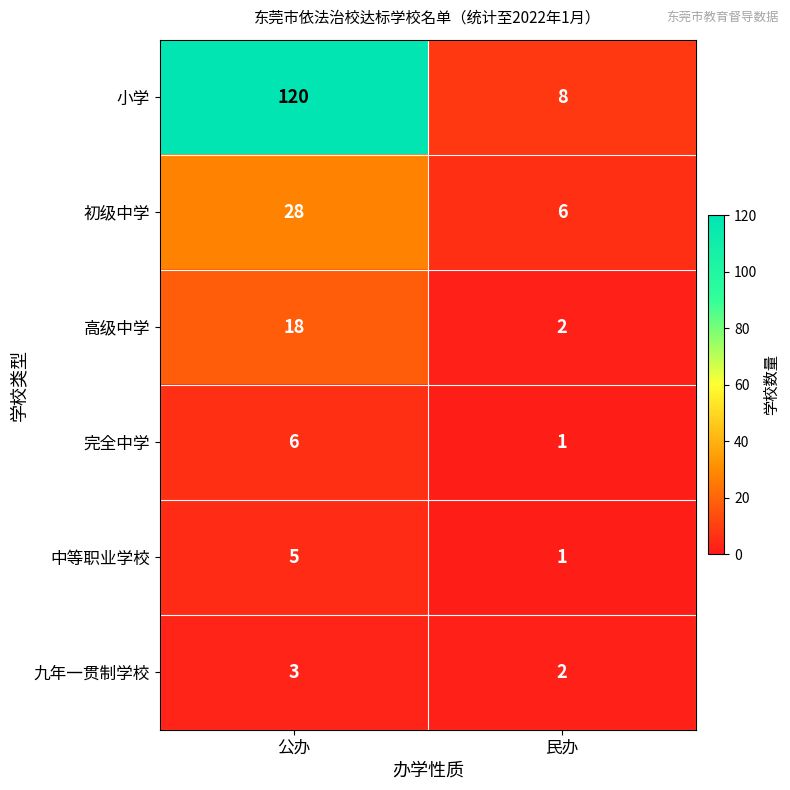

Which series changed the most between 公办 and 民办?

小学